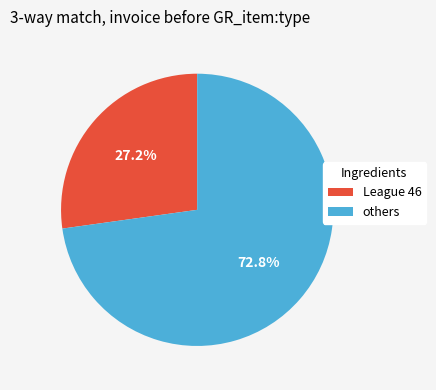

Which category accounts for the majority?

others